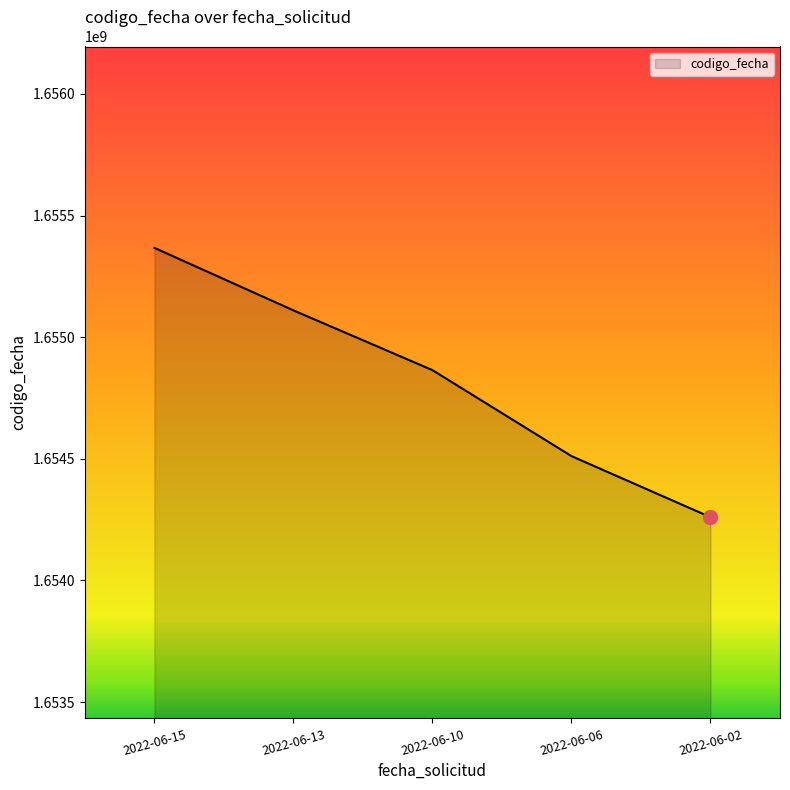

True or false: the data shows 651508081 at 2022-06-06.

False